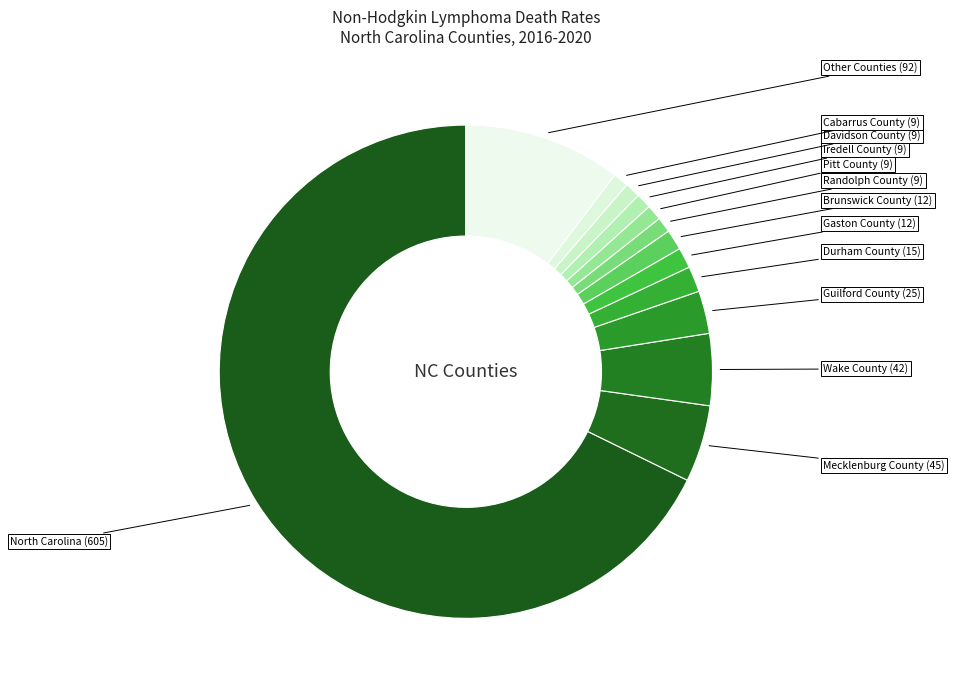

How many segments does this pie chart have?

13